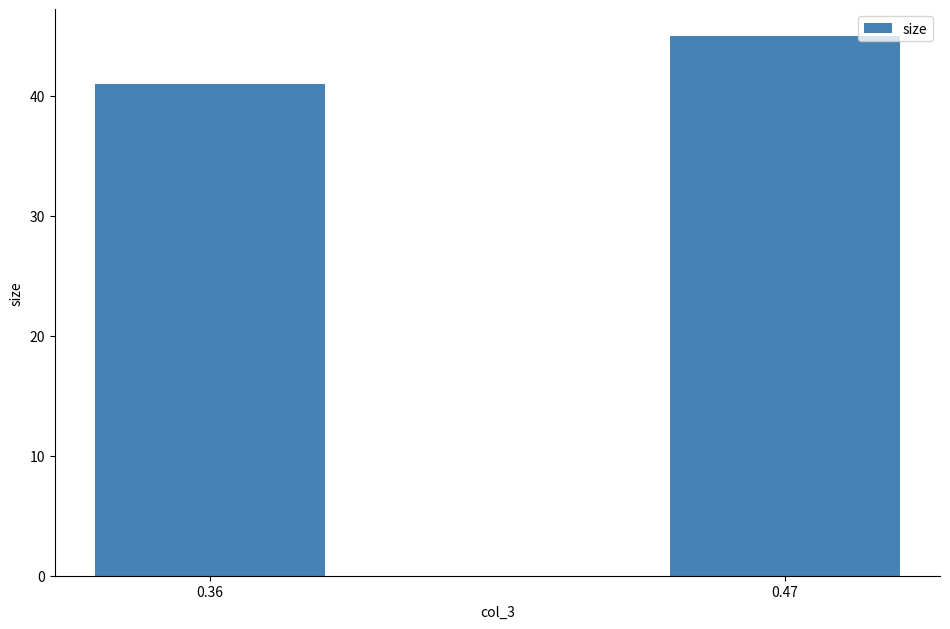

Reading right to left, transcribe all the data shown in this chart.

0.47=45	0.36=41